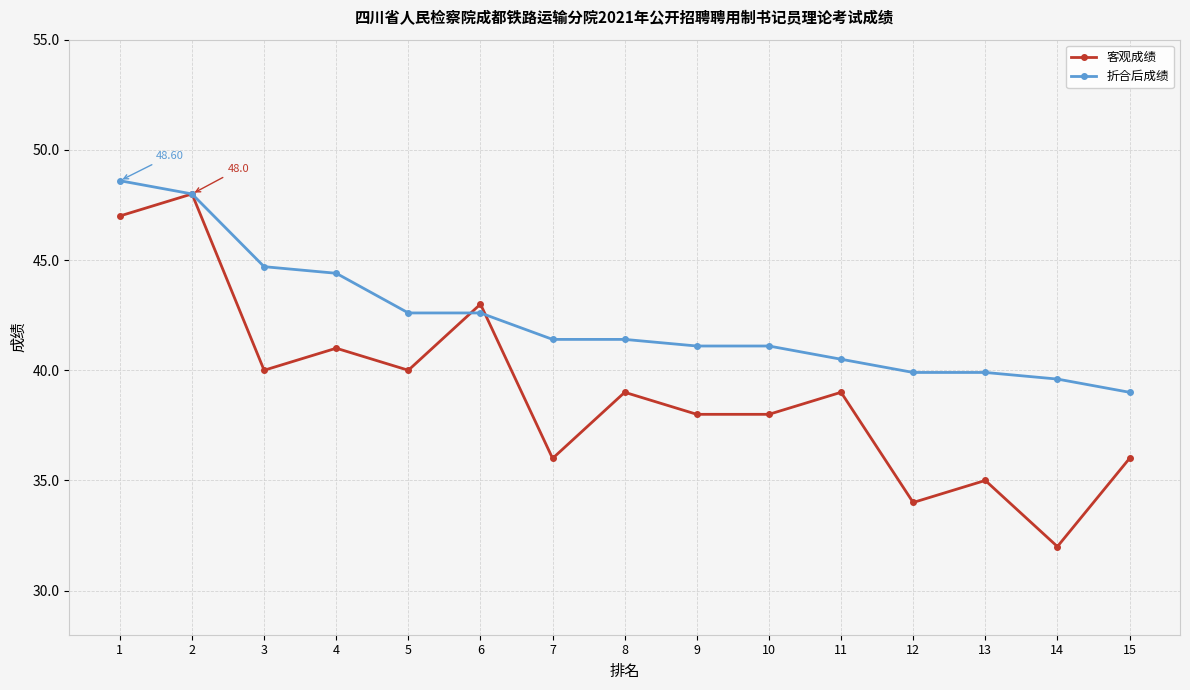

True or false: 客观成绩 and 折合后成绩 cross at least once.

True